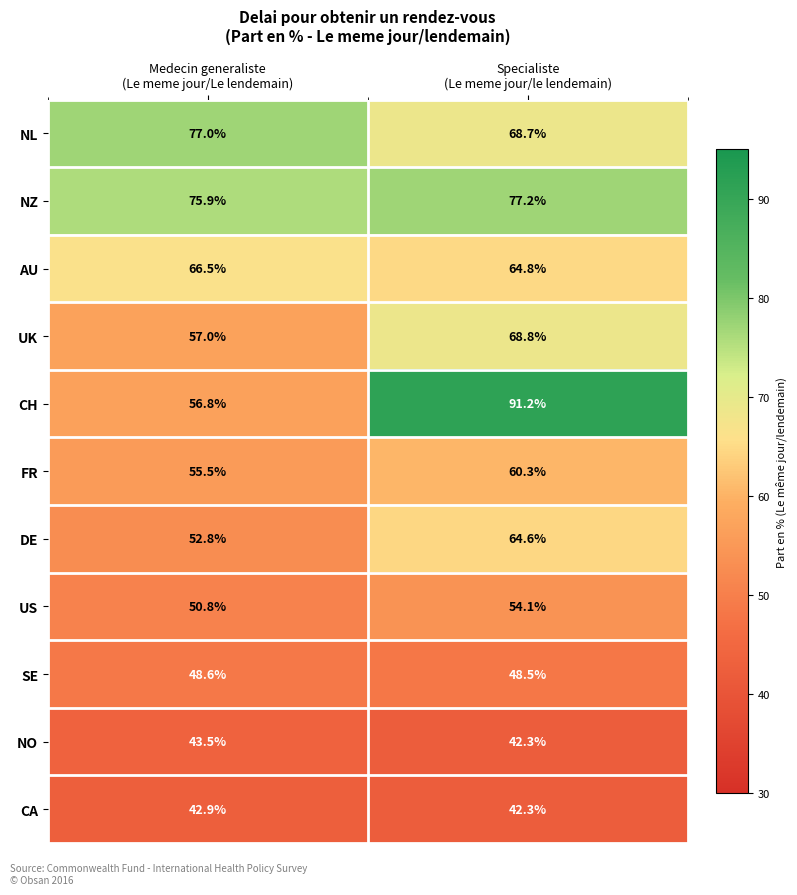

What is the average value of the NZ series?

76.6